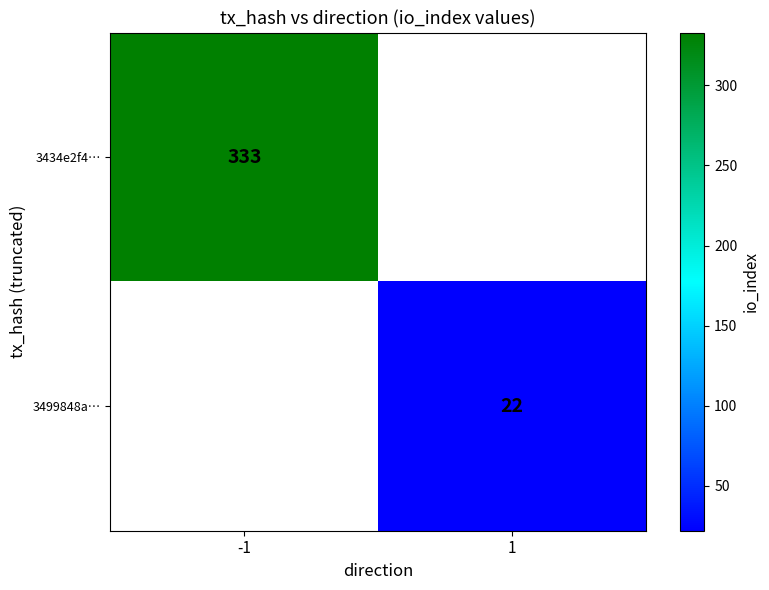

Is the value of 3499848a… at 1 greater than the value of 3434e2f4… at -1?

No